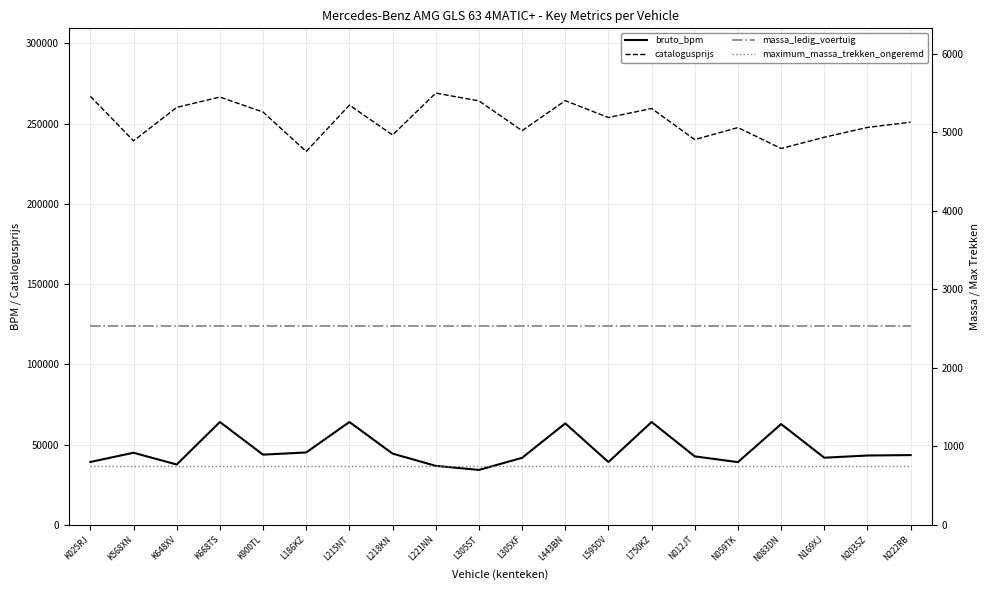

Is the value of maximum_massa_trekken_ongeremd at N222RB greater than the value of bruto_bpm at N012JT?

No